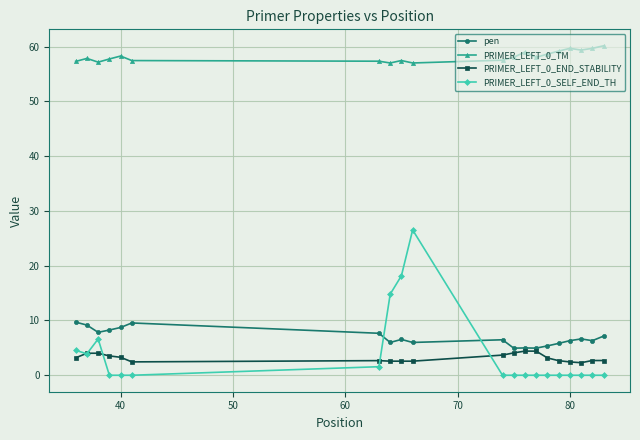

Which series has the largest total across all categories?

PRIMER_LEFT_0_TM